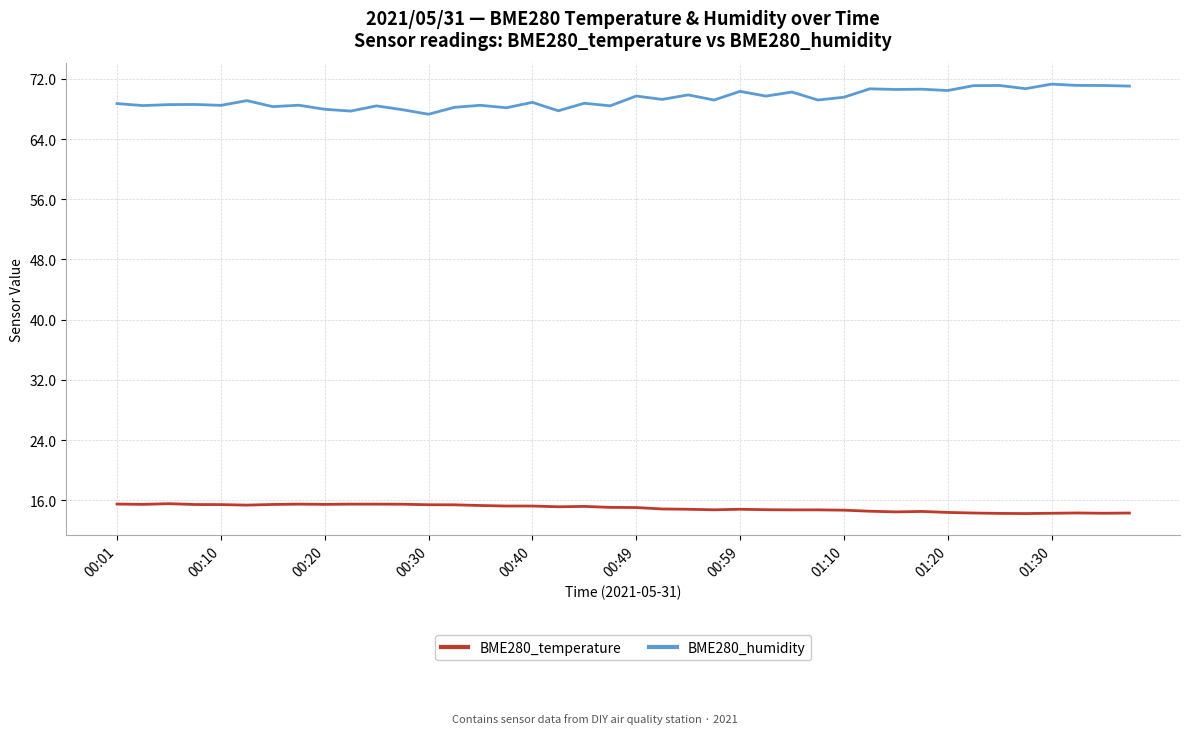

List the series in order of their overall mean, lowest first.

BME280_temperature, BME280_humidity